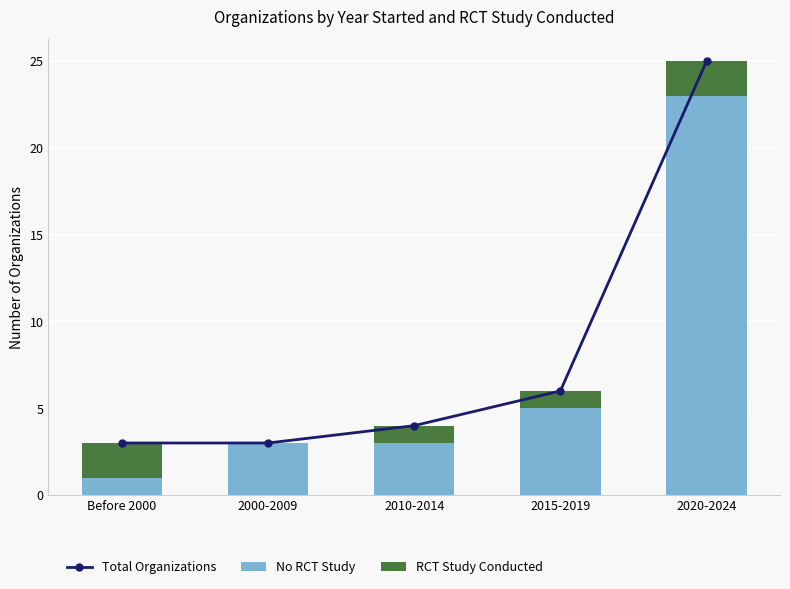

Does the chart contain any negative values?

No